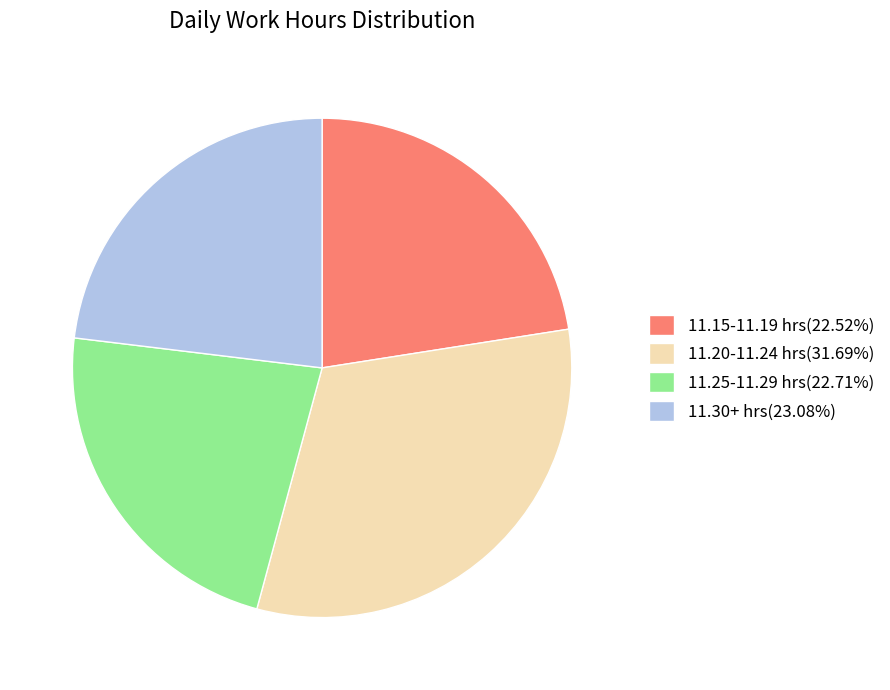

Does any single category account for the majority?

No